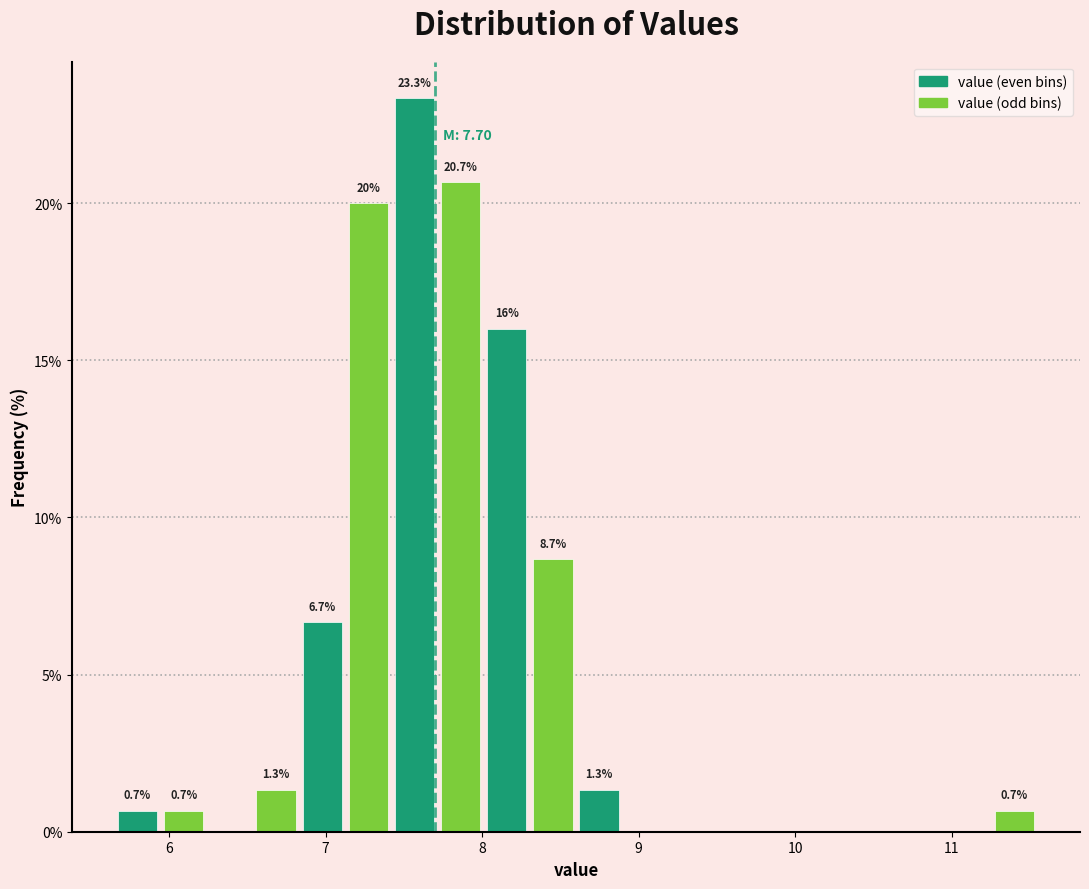

Read against the x-axis, roughly where is the centre of the tallest bar?

7.6